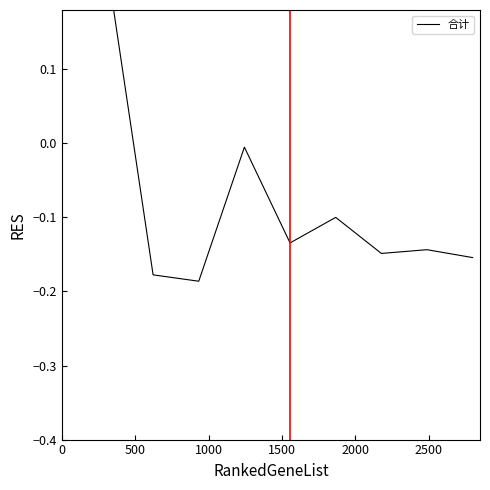

How many values exceed 0?

2